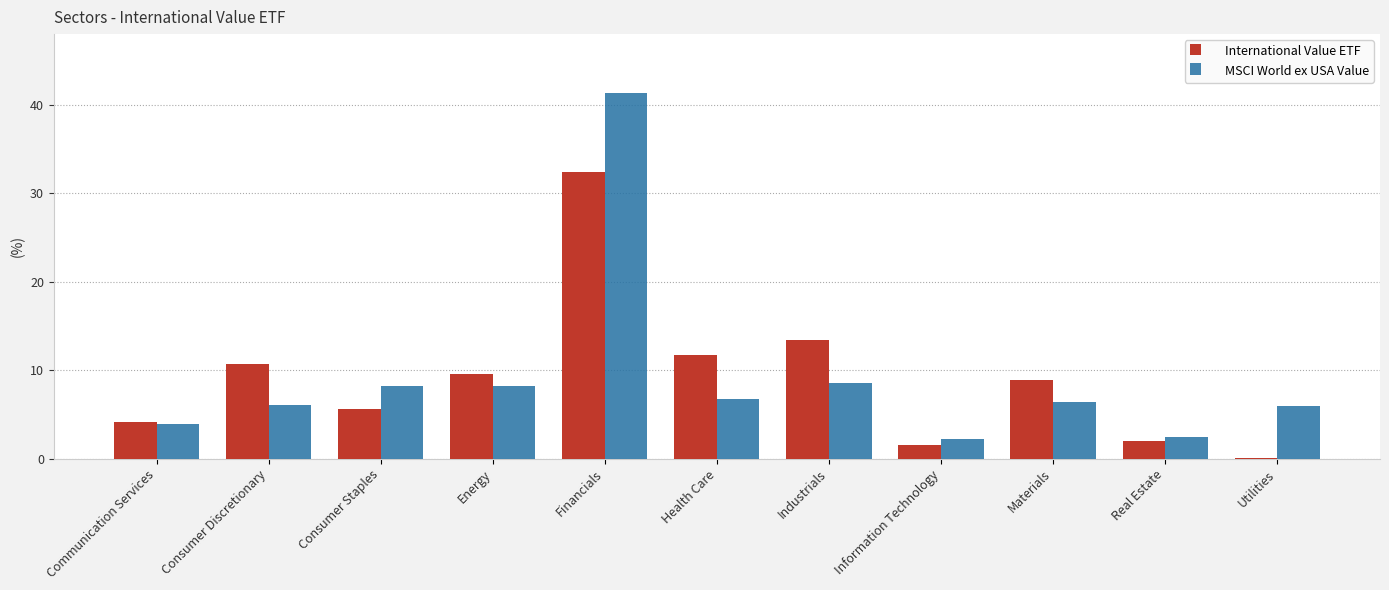

Read the International Value ETF value at Communication Services.

4.1